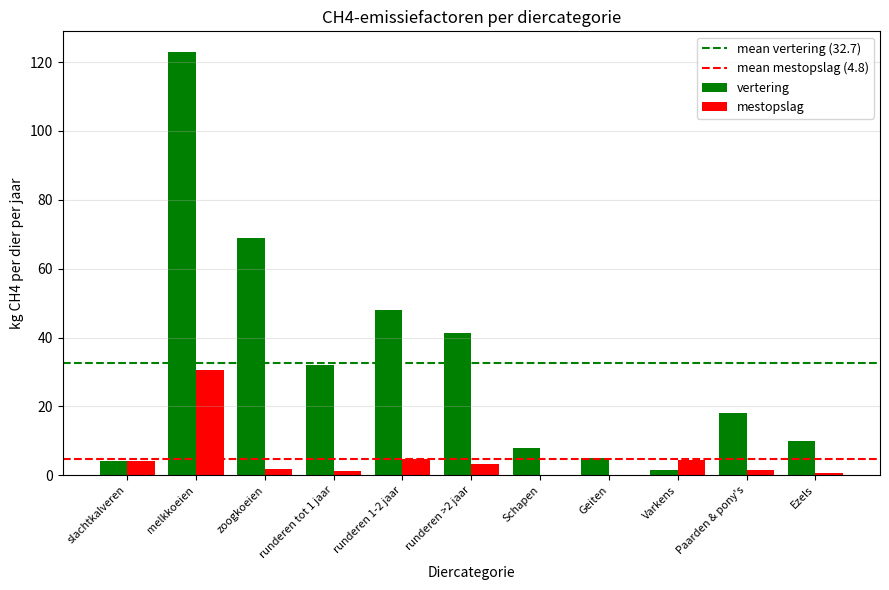

Is it true that mestopslag equals 4.5 at Varkens?

True